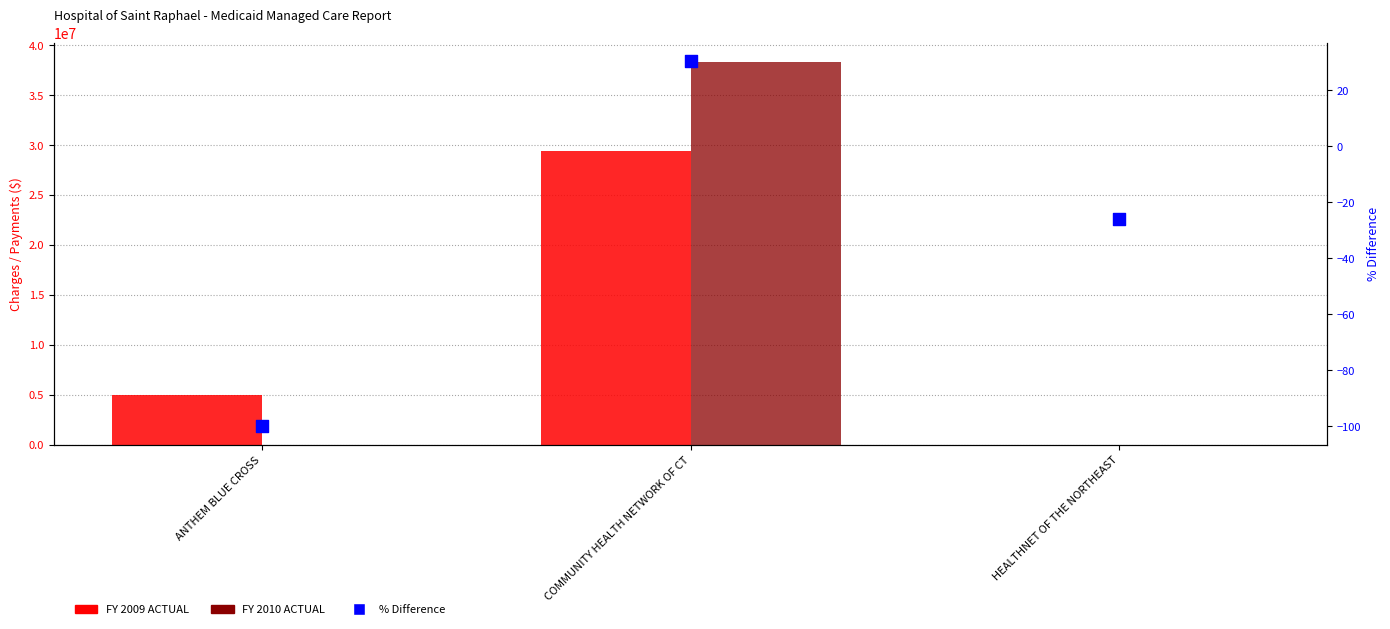

At how many categories does at least one series exceed 29402468?

1